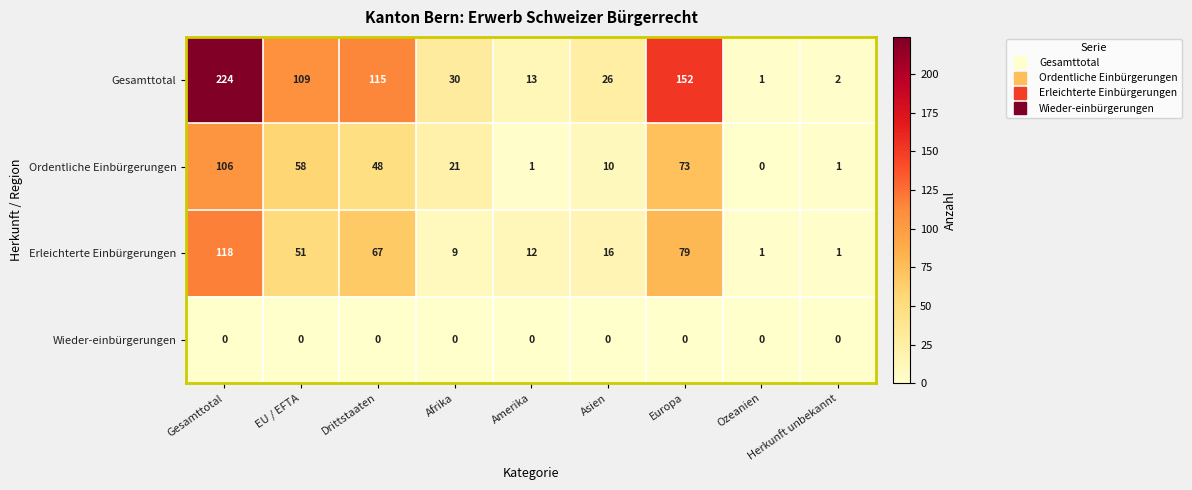

What is the greatest value displayed?

224